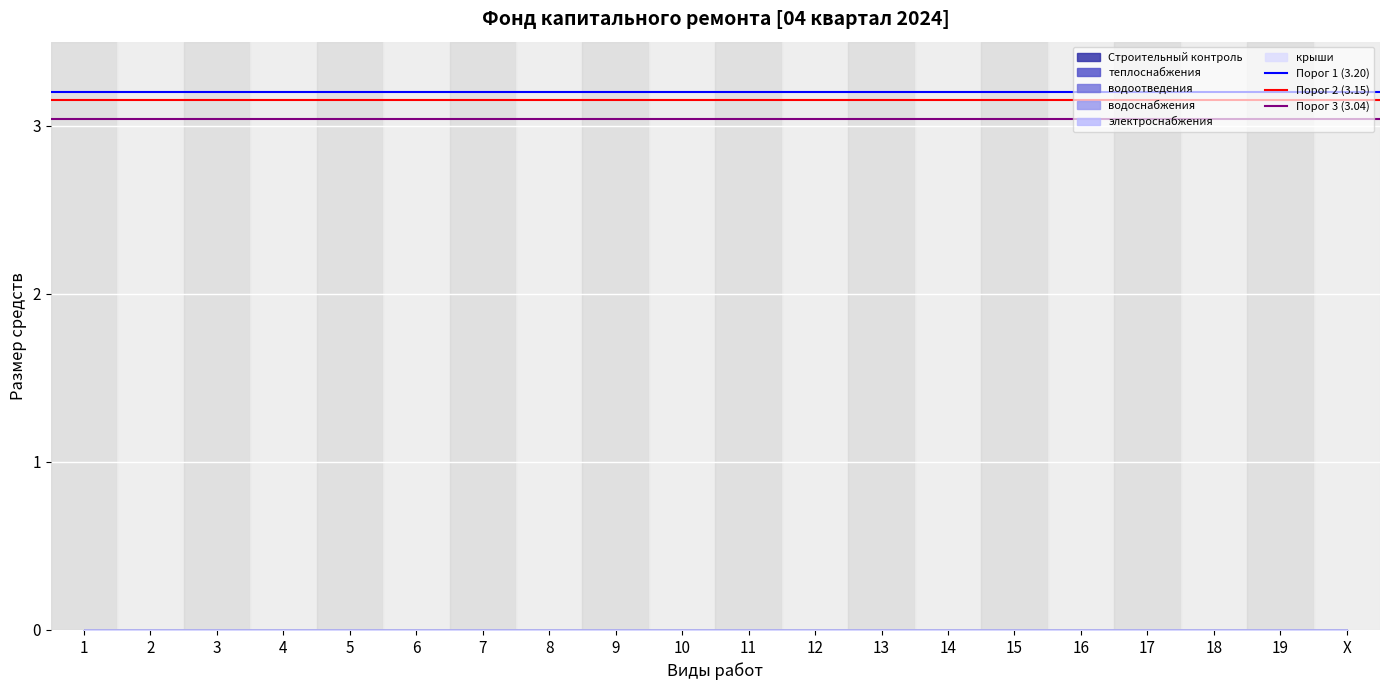

What is the difference between the highest and lowest values at 1?

0.2